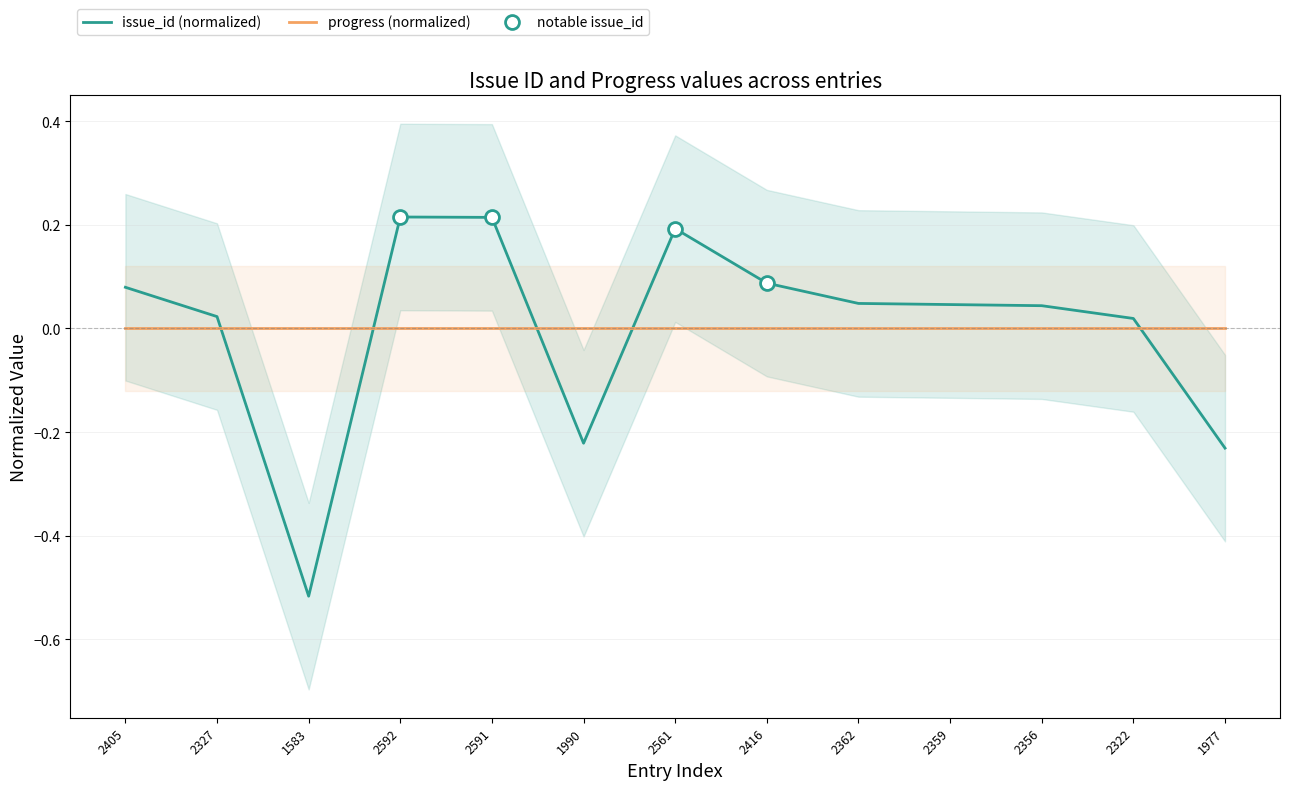

What position from the left is 2405?

1